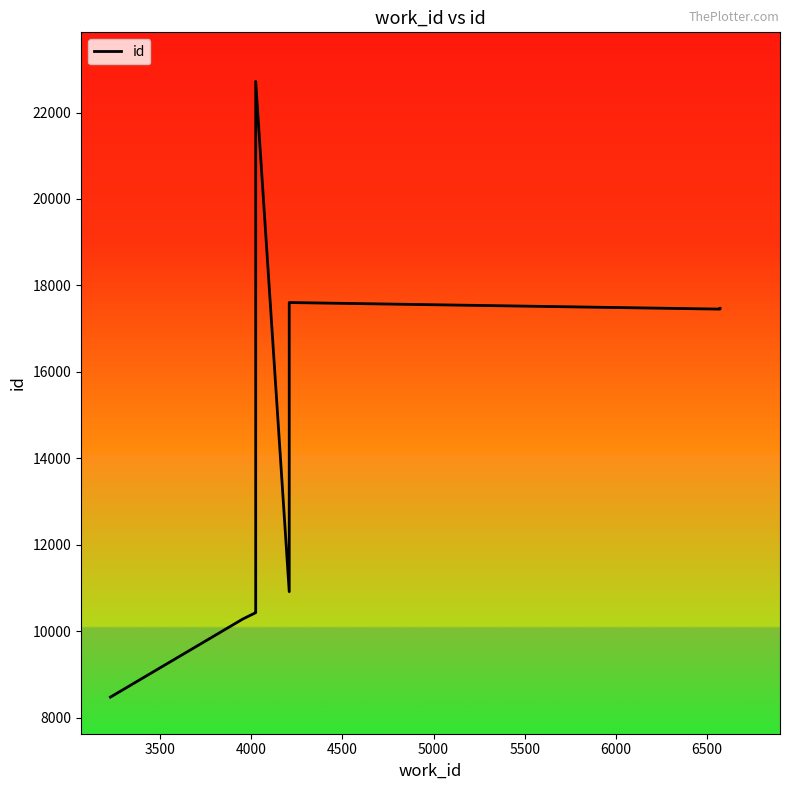

Is it true that the value at 6500 is 26477?

False